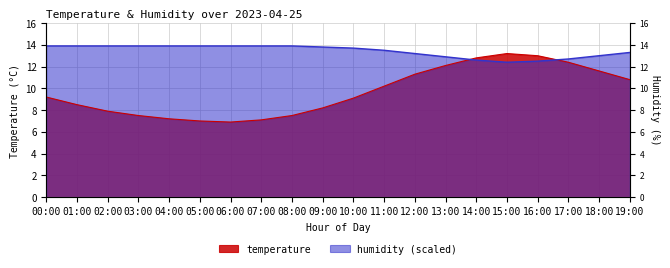

True or false: temperature and humidity cross at least once.

True